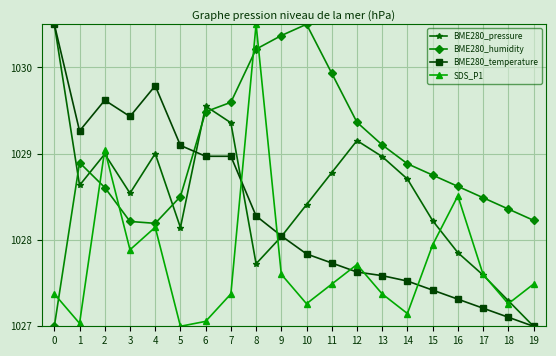

What is the difference between the highest and lowest values at 5?

2.1